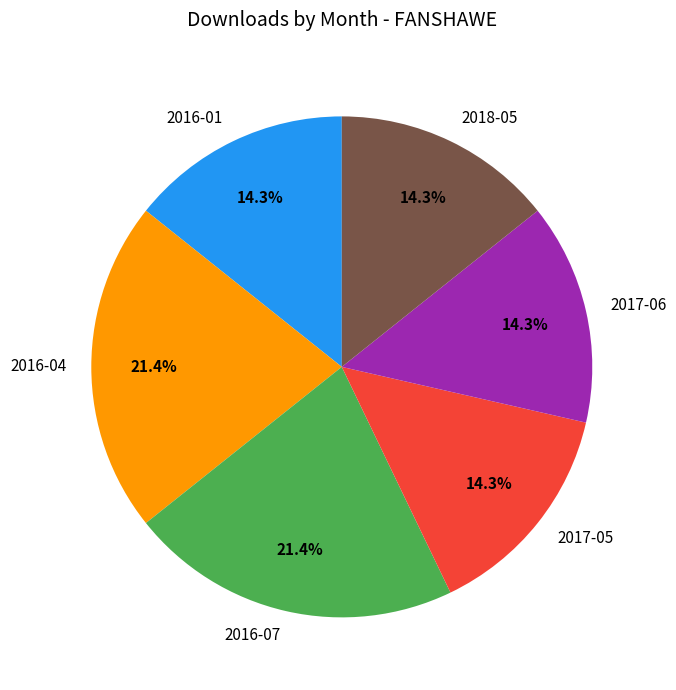

Is there a majority slice in this chart?

No